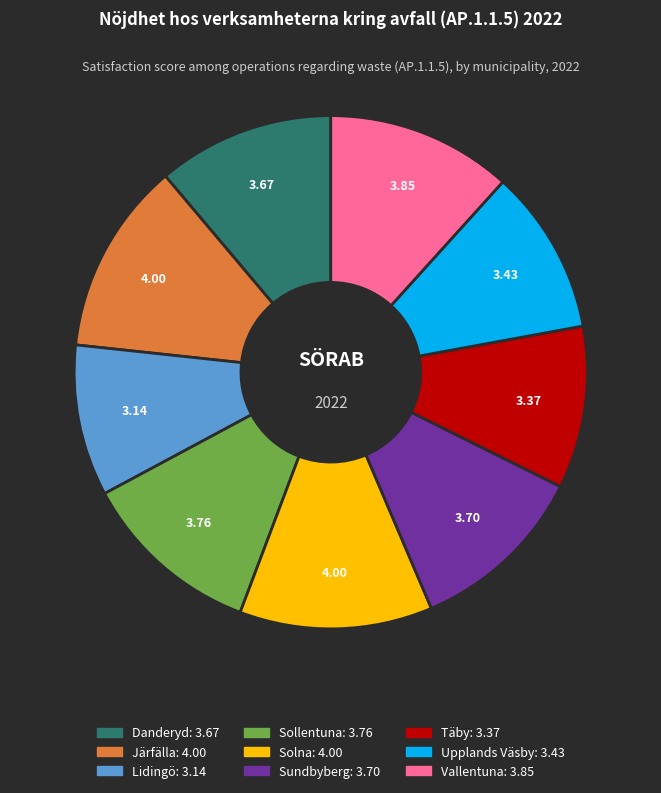

True or false: Järfälla accounts for 1% of the total.

False